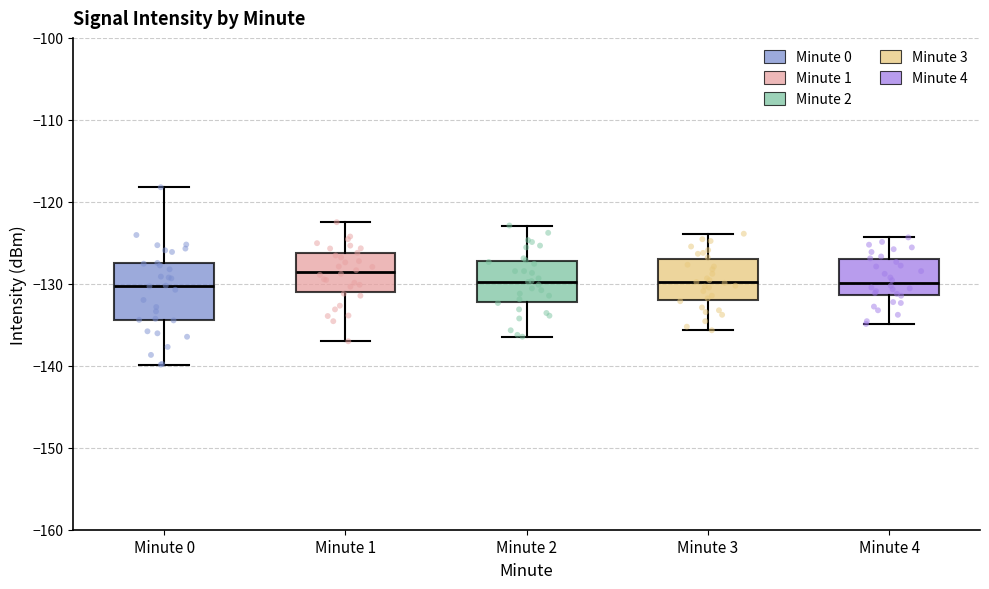

Reading left to right, read every box against the y-axis: the position of its median line, the range the box covers, and the ends of its whiskers. The values are not printed on the chart, so give them approximately, as read against the axis.

Minute 0: median -130, box -134 to -127, whiskers -140 to -118
Minute 1: median -129, box -131 to -126, whiskers -137 to -122
Minute 2: median -130, box -132 to -127, whiskers -136 to -123
Minute 3: median -130, box -132 to -127, whiskers -136 to -124
Minute 4: median -130, box -131 to -127, whiskers -135 to -124